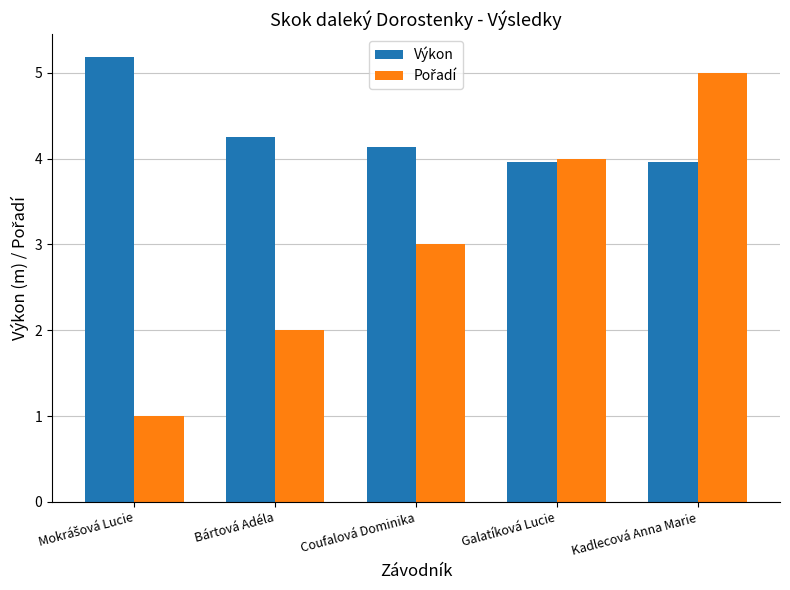

What is the average value of the Výkon series?

4.3